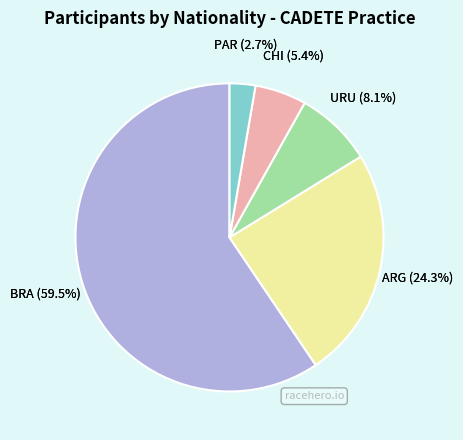

Which category accounts for the majority?

BRA